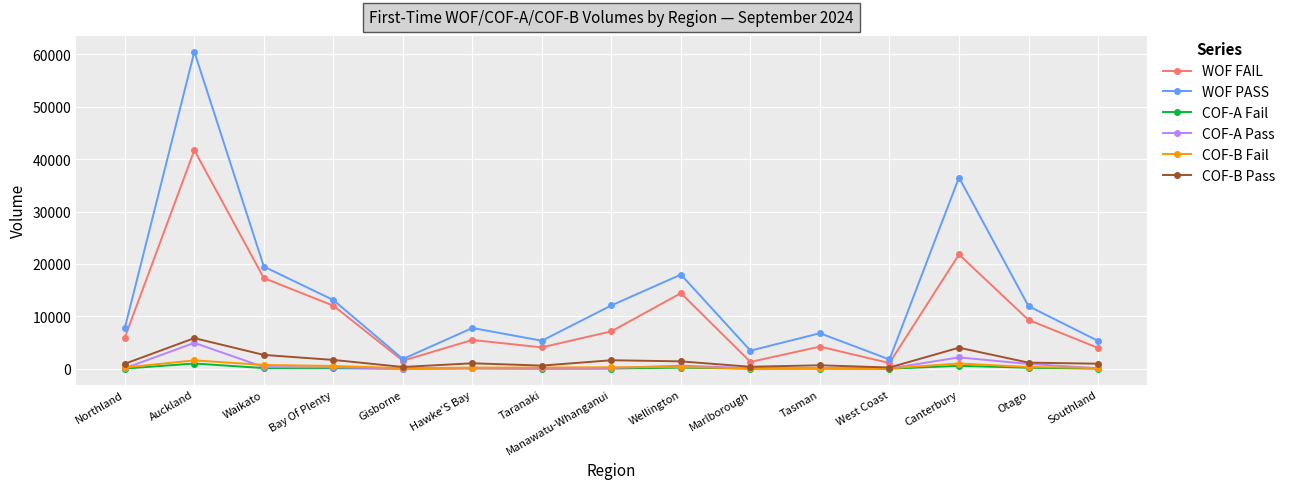

Which series has the widest spread of values?

WOF PASS